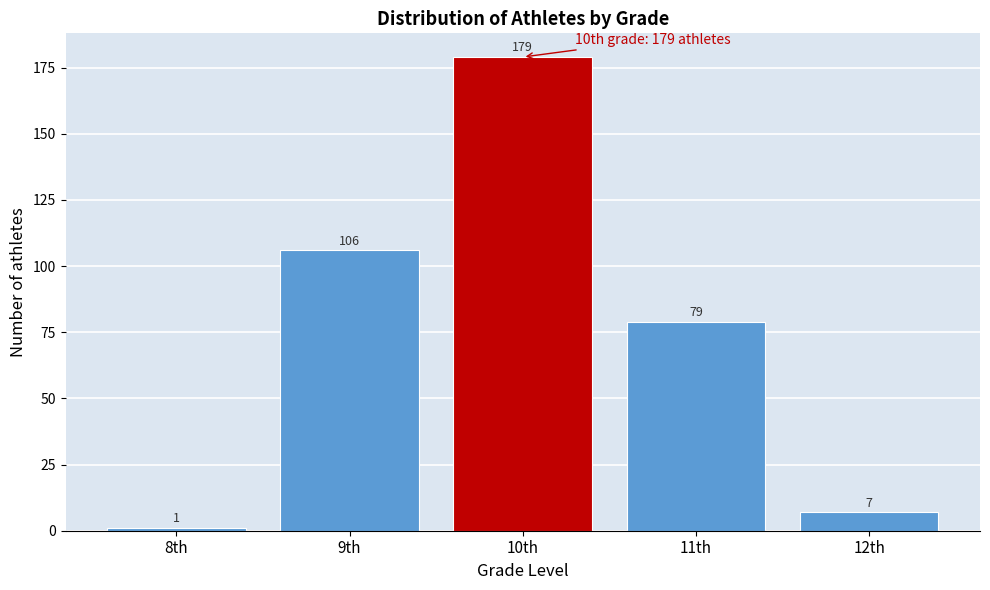

Reading left to right, list all the values displayed in this chart.

8th=1	9th=106	10th=179	11th=79	12th=7